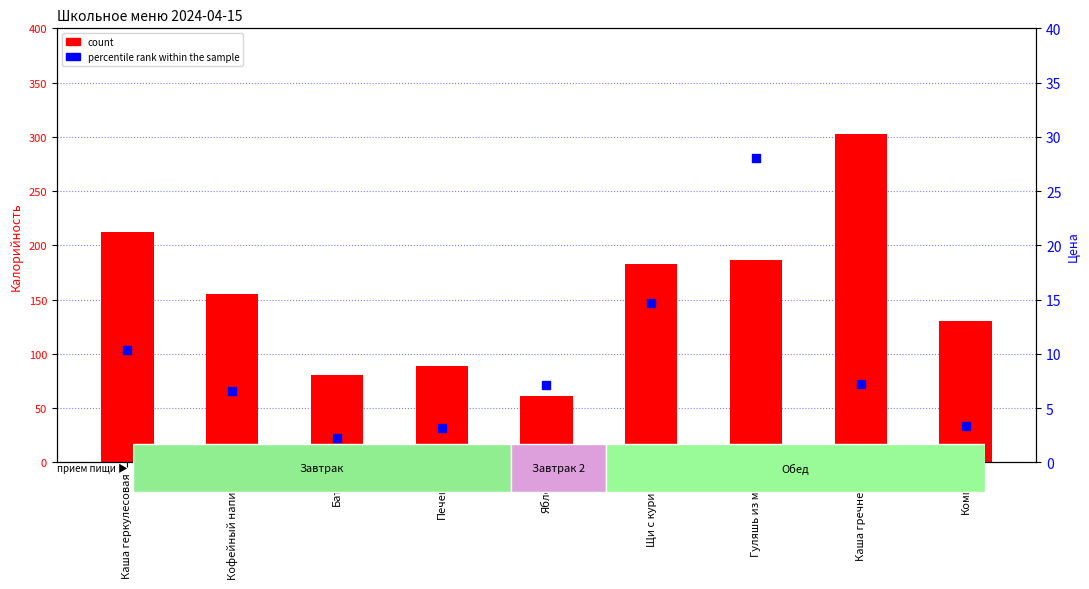

Which series has the largest total across all categories?

count